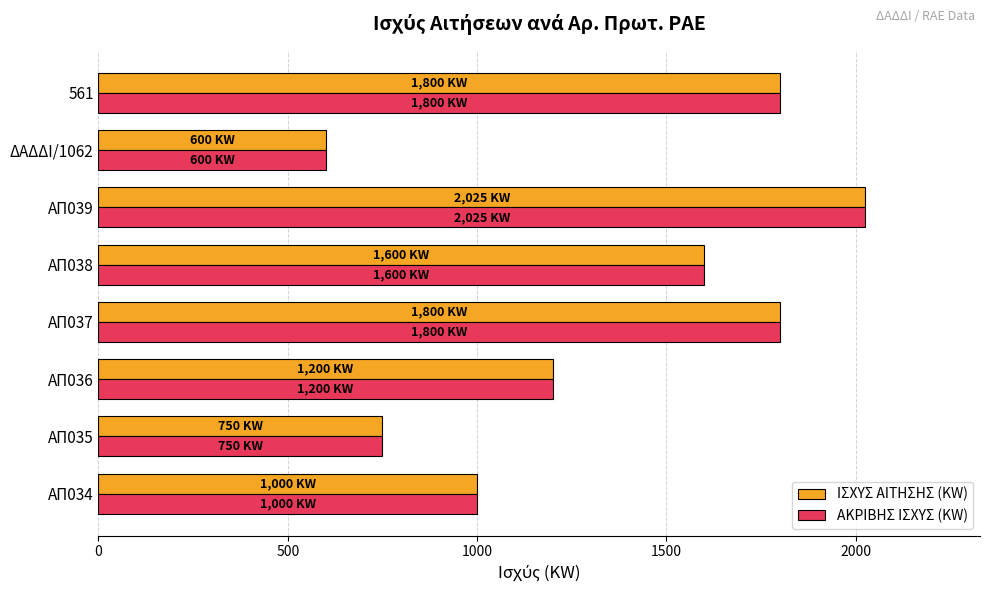

At which label is ΑΚΡΙΒΗΣ ΙΣΧΥΣ (KW) closest to 1312?

ΑΠ036